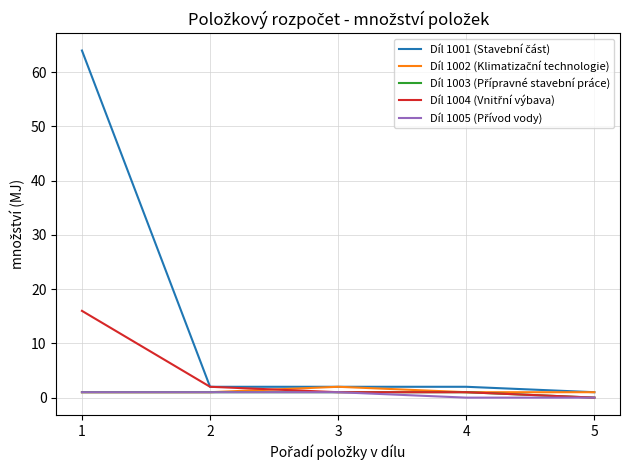

What is the greatest value displayed?

64